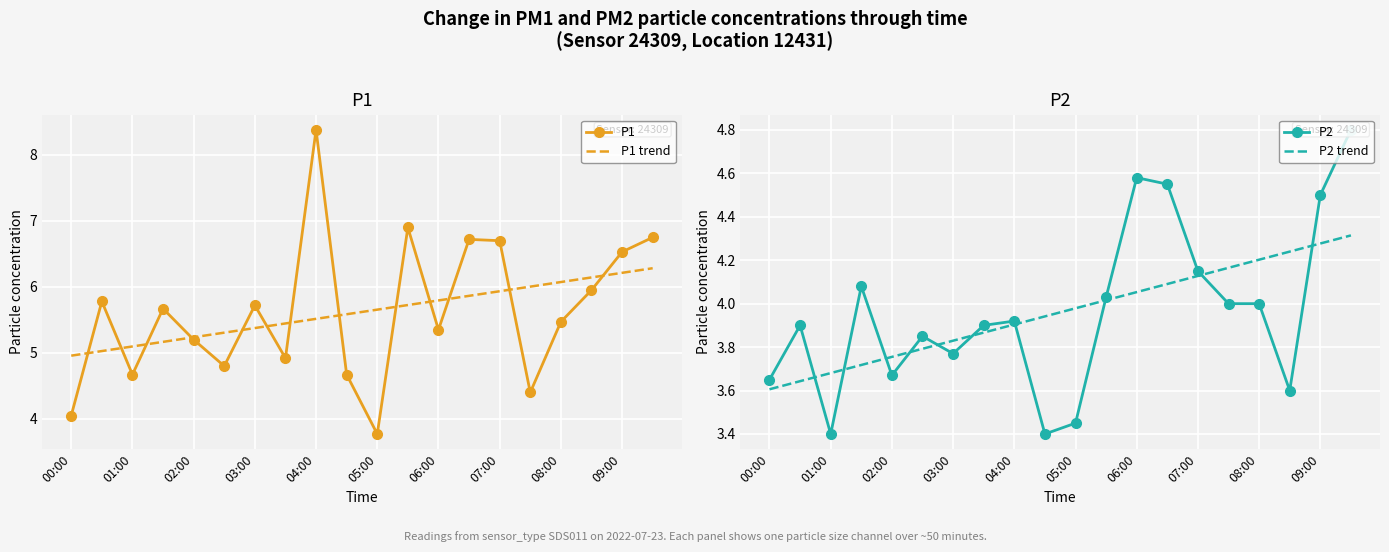

True or false: P1 trend has a value of 1.3 at 05:00.

False